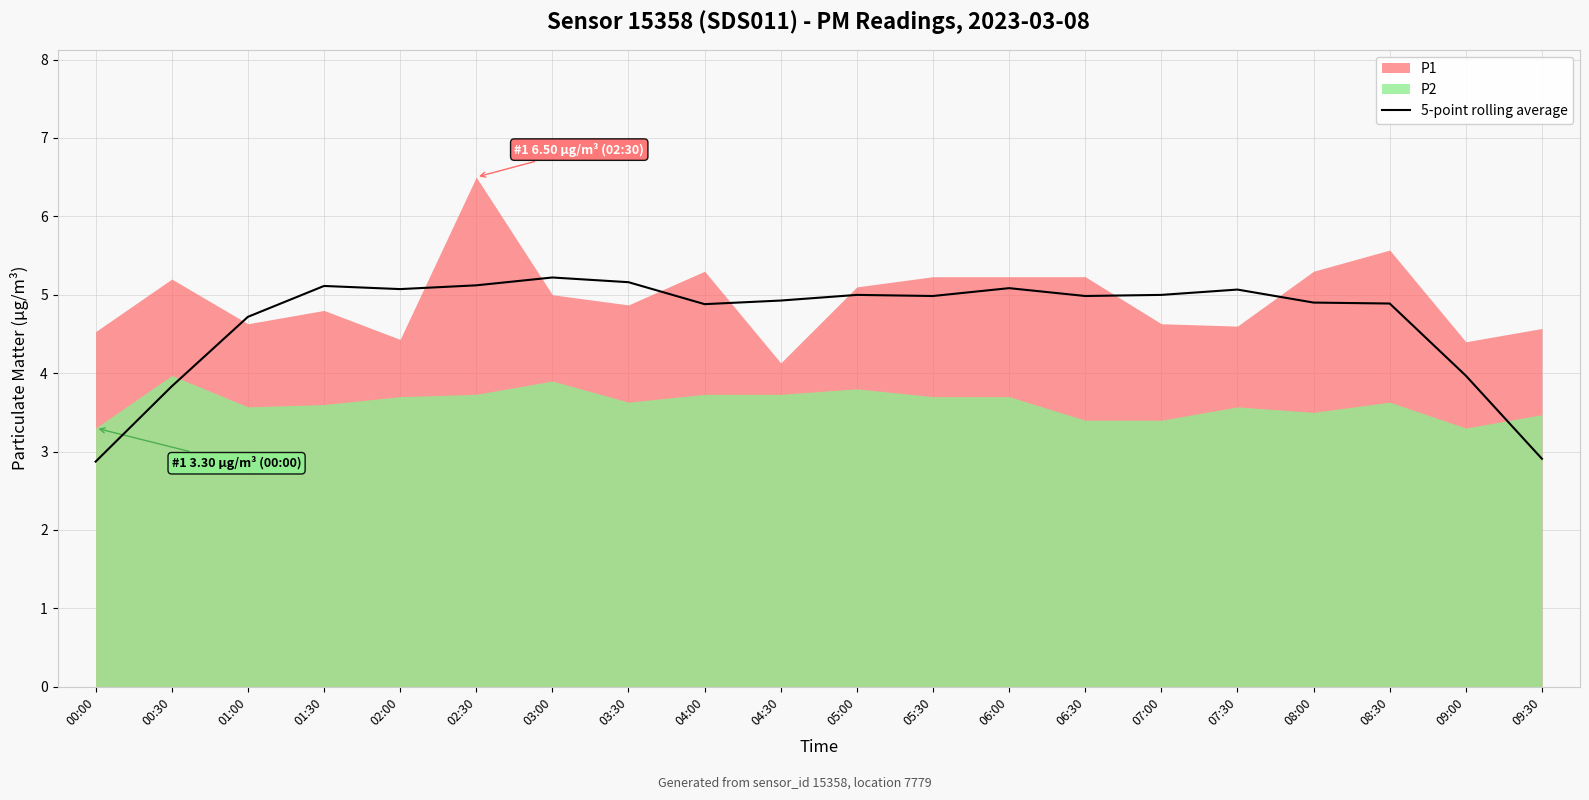

Approximately how many times larger is the value at 01:30 compared to 05:00?

1.0